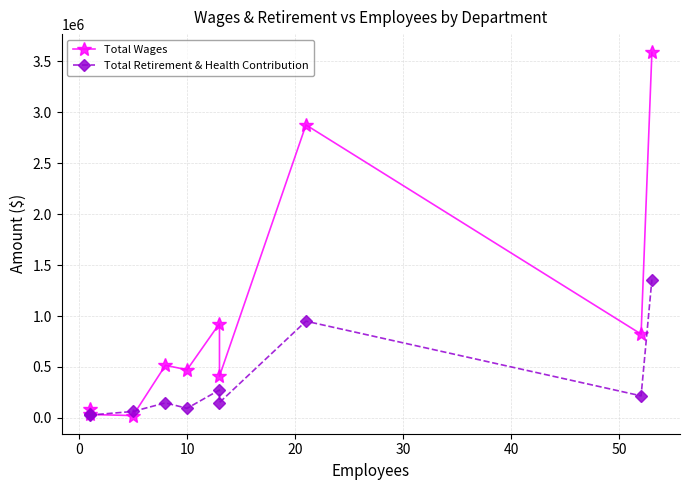

List the series in order of their peak value, highest first.

Total Wages, Total Retirement & Health Contribution